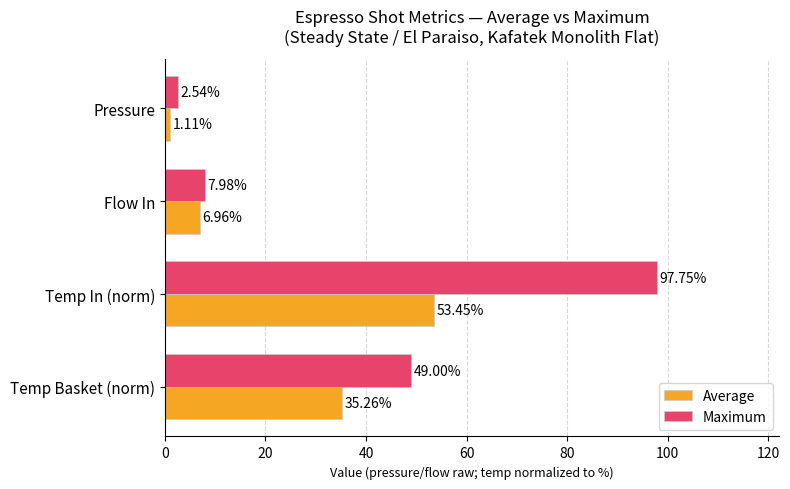

Which series has the largest total across all categories?

Maximum